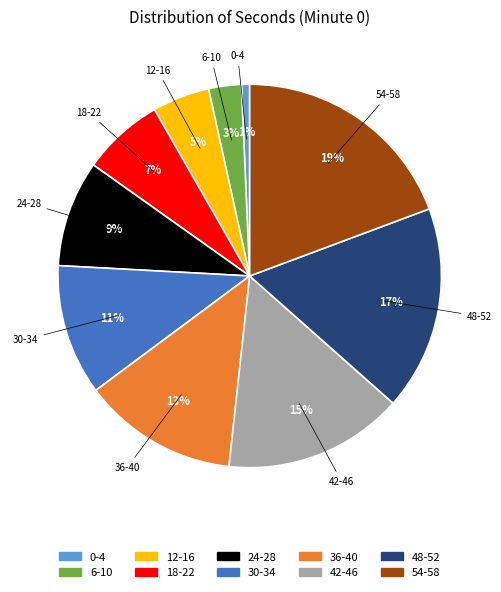

Does any single category account for the majority?

No